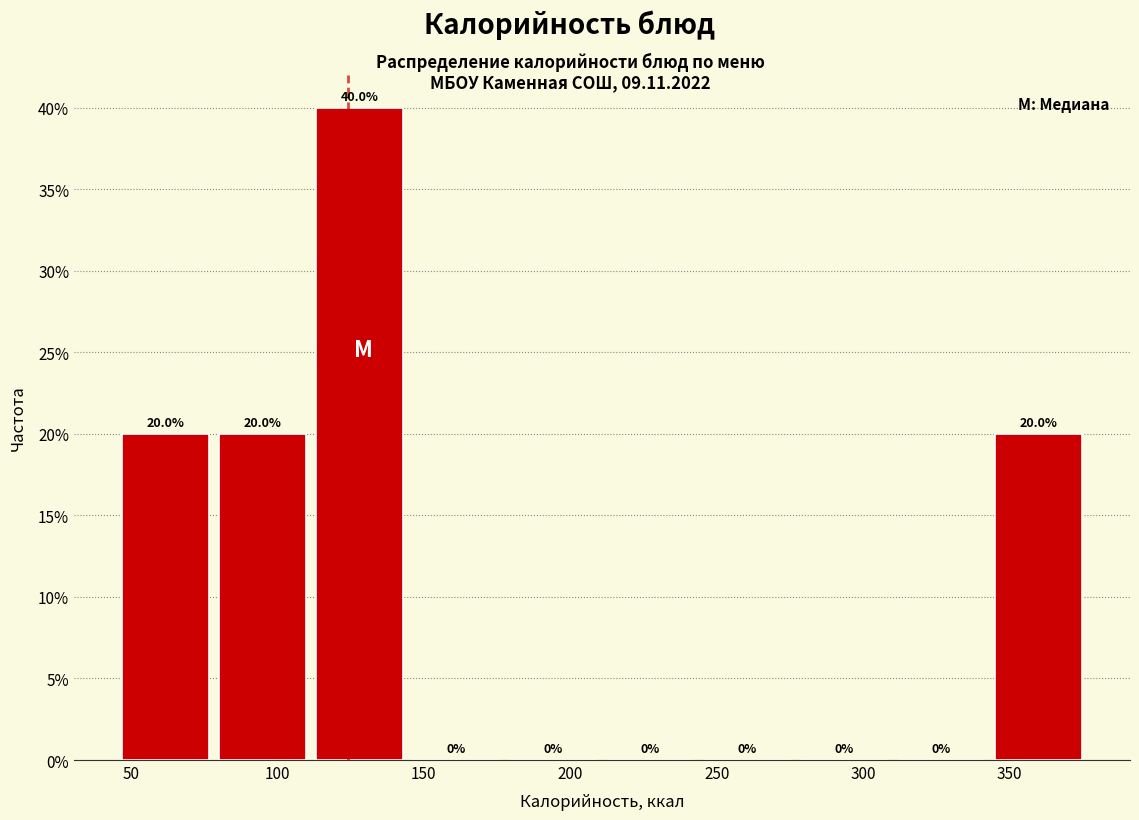

Reading left to right, transcribe this chart: for each bar, give the range it covers on the x-axis and its height. The bar edges are not printed on the chart, so give them approximately, as read against the axis.

45 to 80: 20.0
80 to 115: 20.0
115 to 145: 40.0
145 to 180: 0.0
180 to 215: 0.0
215 to 245: 0.0
245 to 280: 0.0
280 to 310: 0.0
310 to 345: 0.0
345 to 380: 20.0